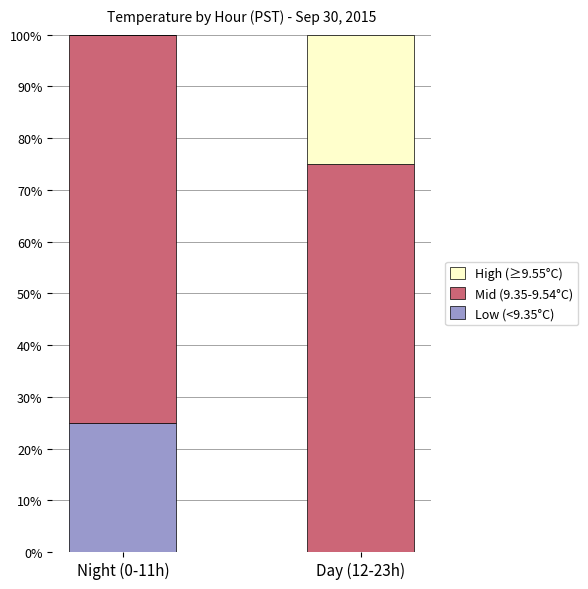

Is it true that Low (<9.35°C) equals 0 at Day (12-23h)?

True